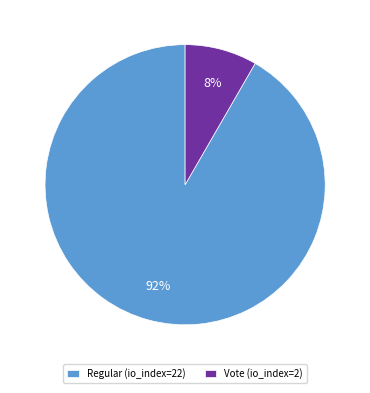

Approximately how many times larger is the value at Vote (io_index=2) compared to Regular (io_index=22)?

0.1